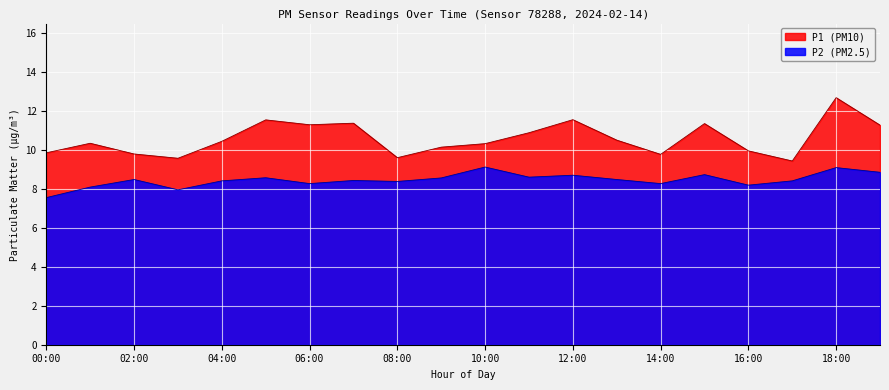

Which series has the largest total across all categories?

P1 (PM10)